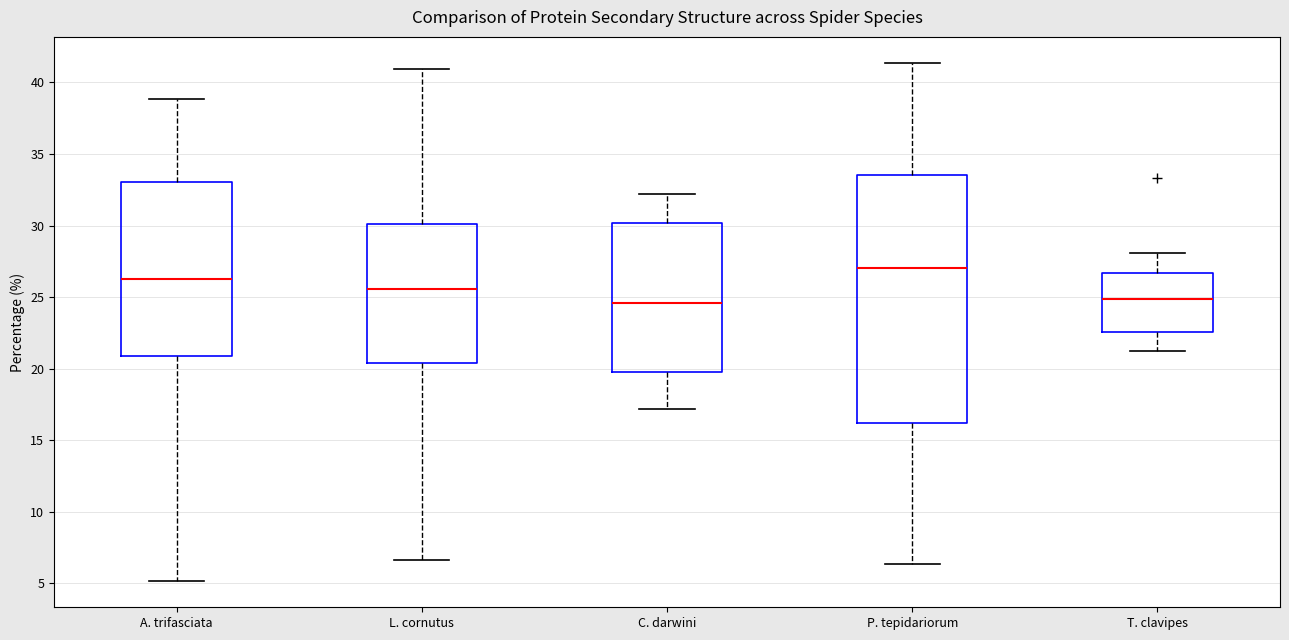

Reading left to right, transcribe this box plot: for each box, give where its median line is, the range the box spans, and where its two whiskers end, as read against the y-axis. The values are not printed on the chart, so give them approximately, as read against the axis.

A. trifasciata: median 26.5, box 21.0 to 33.0, whiskers 5.0 to 39.0
L. cornutus: median 25.5, box 20.5 to 30.0, whiskers 6.5 to 41.0
C. darwini: median 24.5, box 20.0 to 30.0, whiskers 17.0 to 32.0
P. tepidariorum: median 27.0, box 16.0 to 33.5, whiskers 6.5 to 41.5
T. clavipes: median 25.0, box 22.5 to 26.5, whiskers 21.0 to 28.0